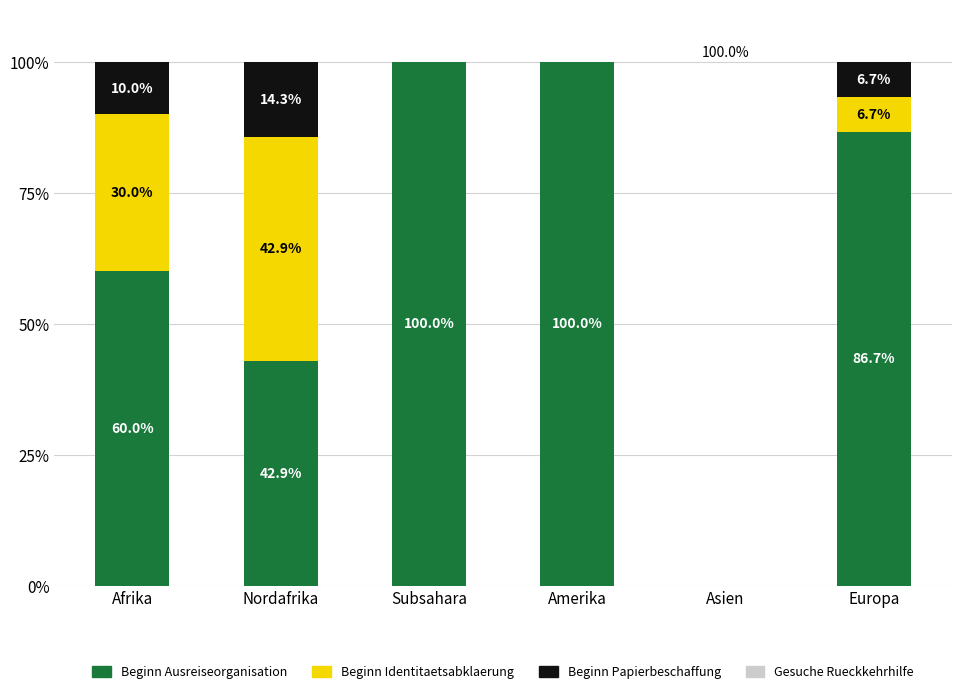

What is the difference between the Beginn Ausreiseorganisation values at Europa and Afrika?

26.7